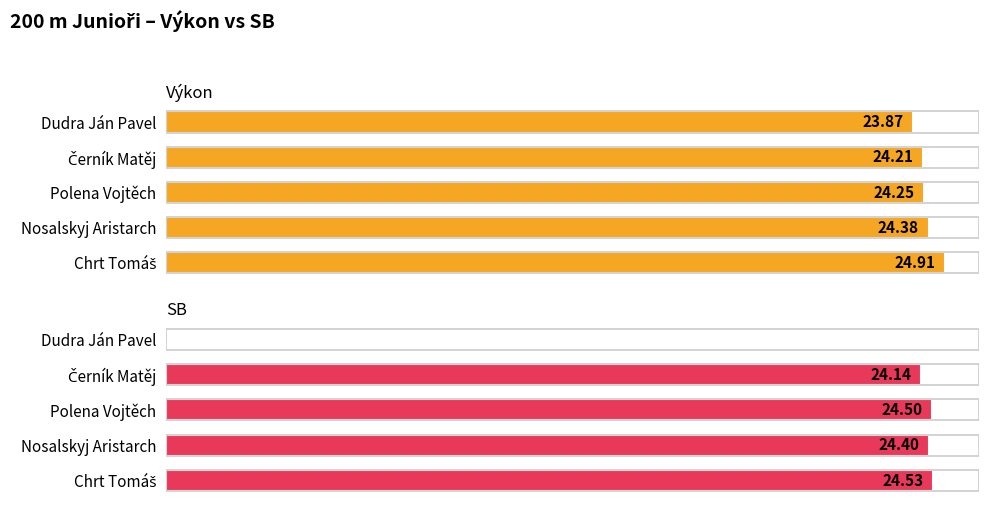

Is the value of SB at Chrt Tomáš greater than the value of Výkon at Chrt Tomáš?

No